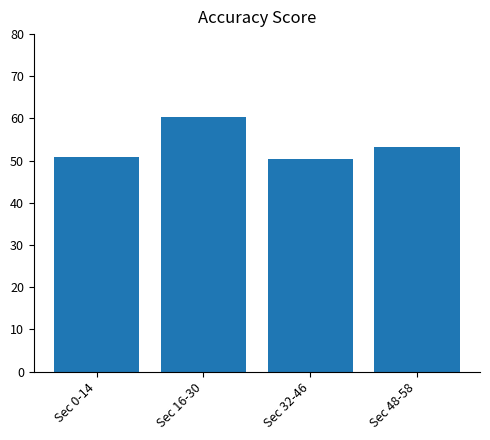

Which category has the highest value across all series?

Sec 16-30